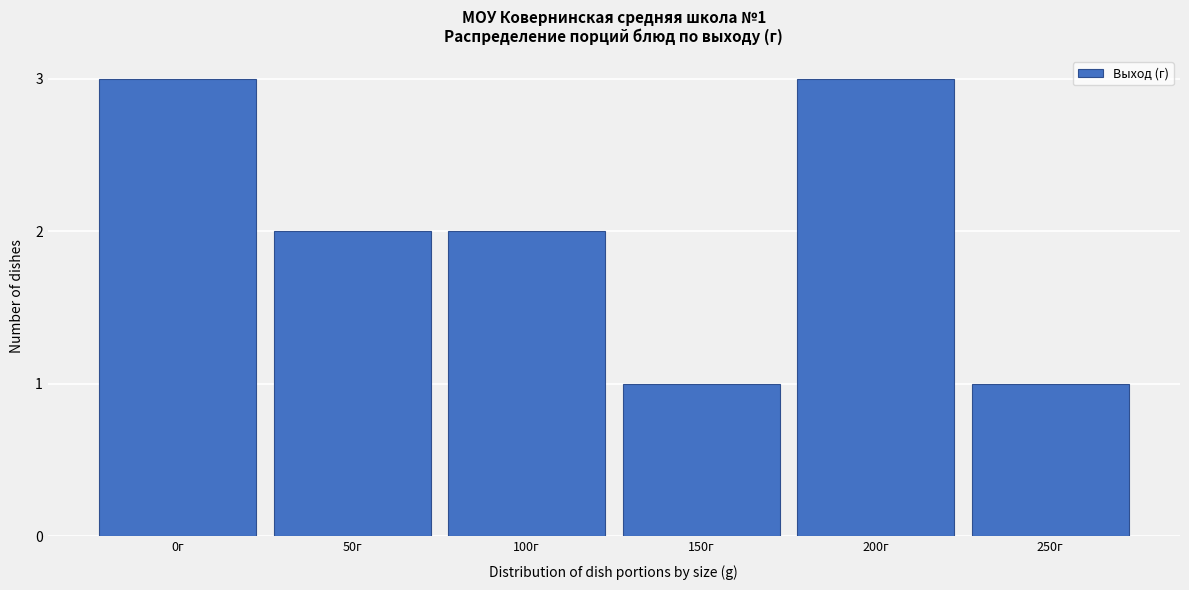

Reading left to right, transcribe all the data shown in this chart.

0г=3	50г=2	100г=2	150г=1	200г=3	250г=1